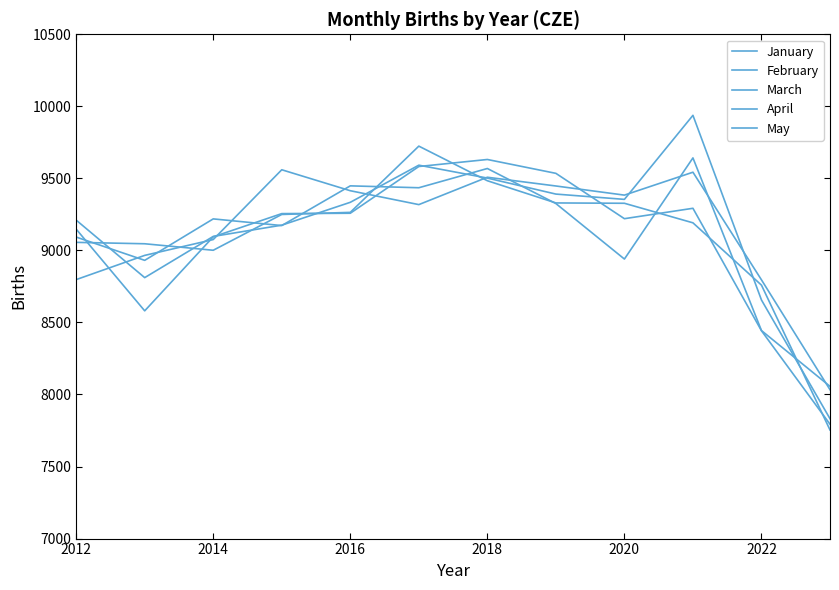

List the series in order of their peak value, lowest first.

January, April, March, May, February